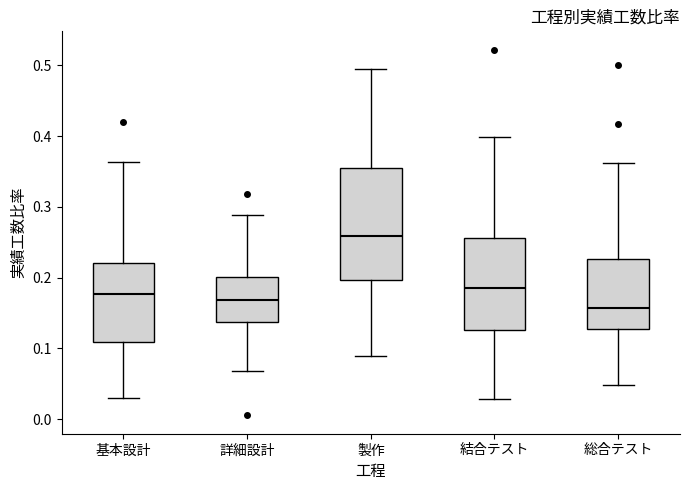

Where does the lower whisker of the box for 総合テスト end on the y-axis? The values are not printed on the chart, so give them approximately, as read against the axis.

0.05